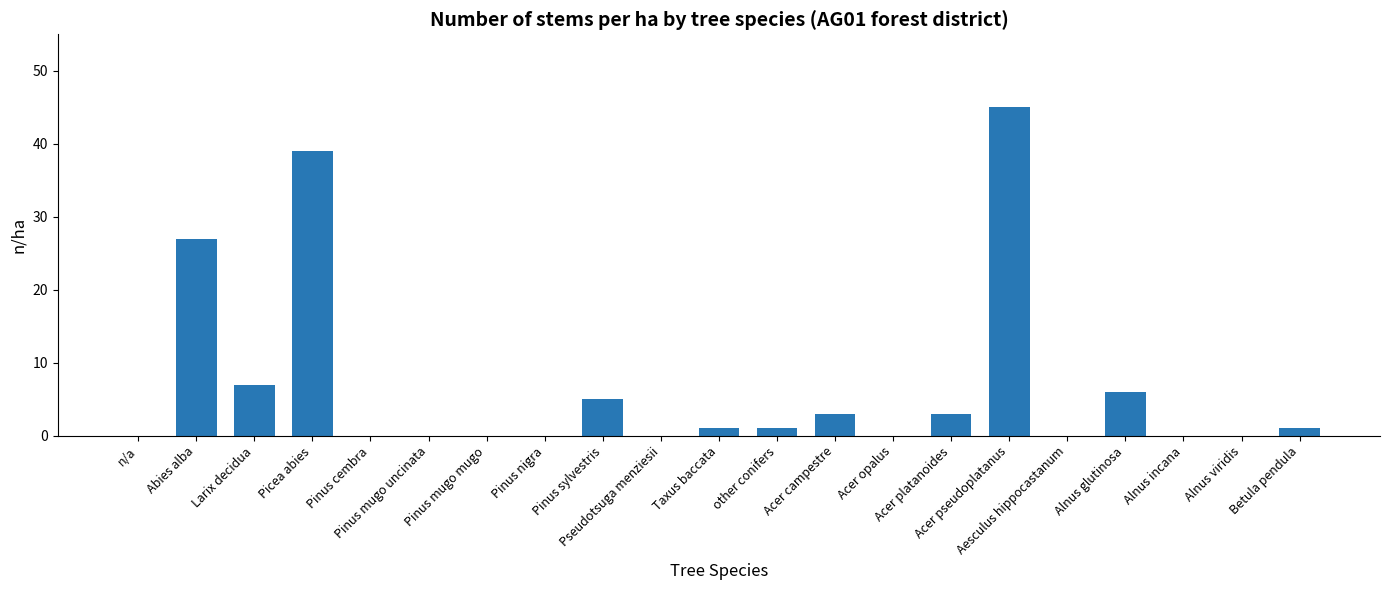

What is the sum of all values?

138